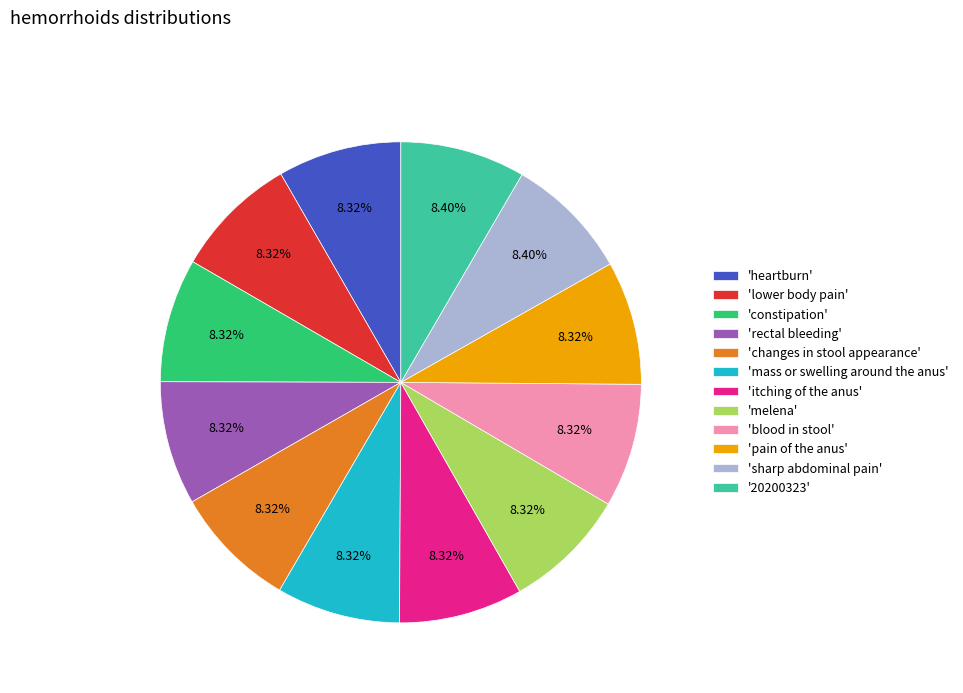

Is 'changes in stool appearance' the majority of the pie?

No